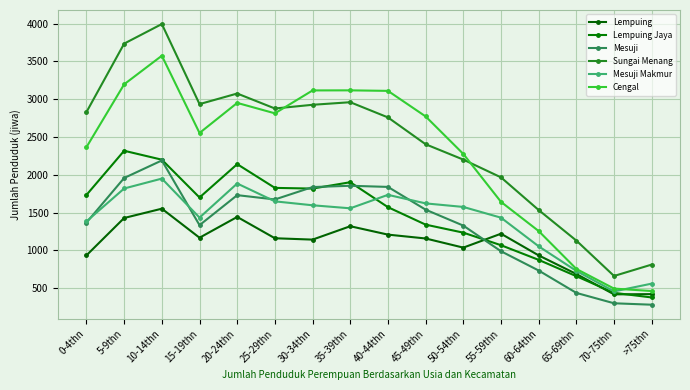

Rank the series by their maximum value, from lowest to highest.

Lempuing, Mesuji Makmur, Mesuji, Lempuing Jaya, Cengal, Sungai Menang